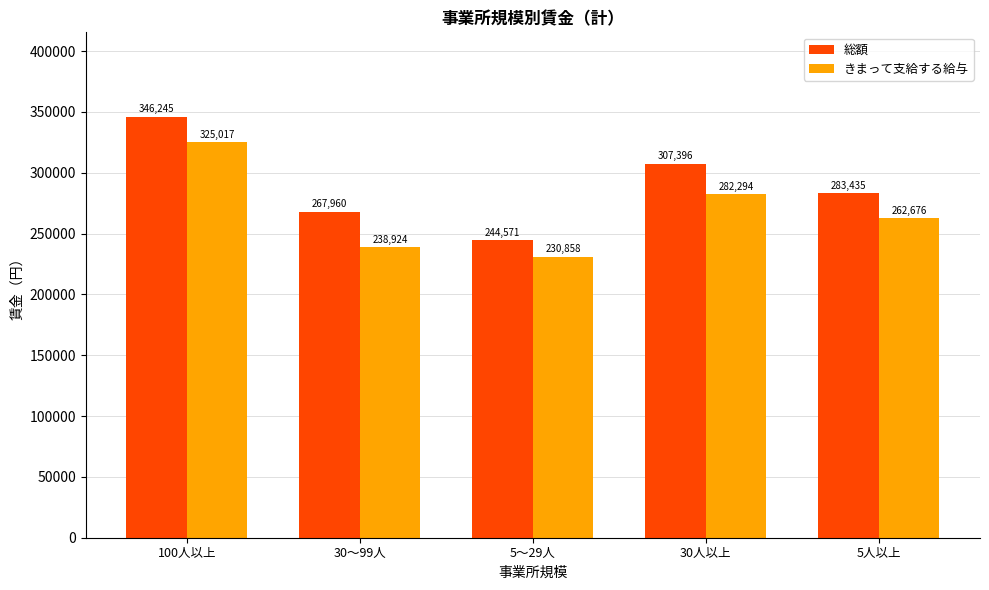

What is the value of the きまって支給する給与 bar at the 4th from the left?

282294